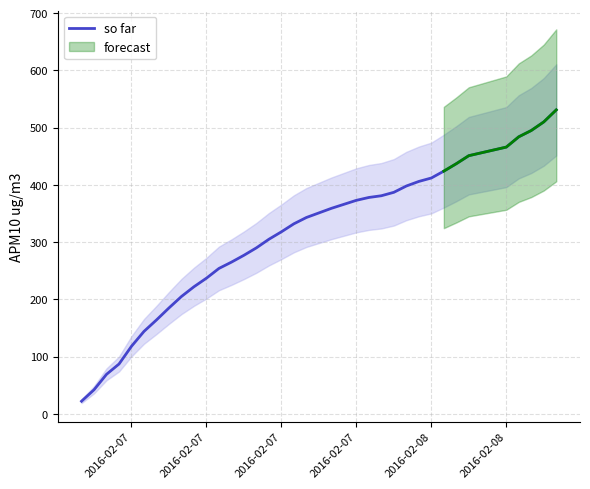

How many categories are shown in the chart?

37